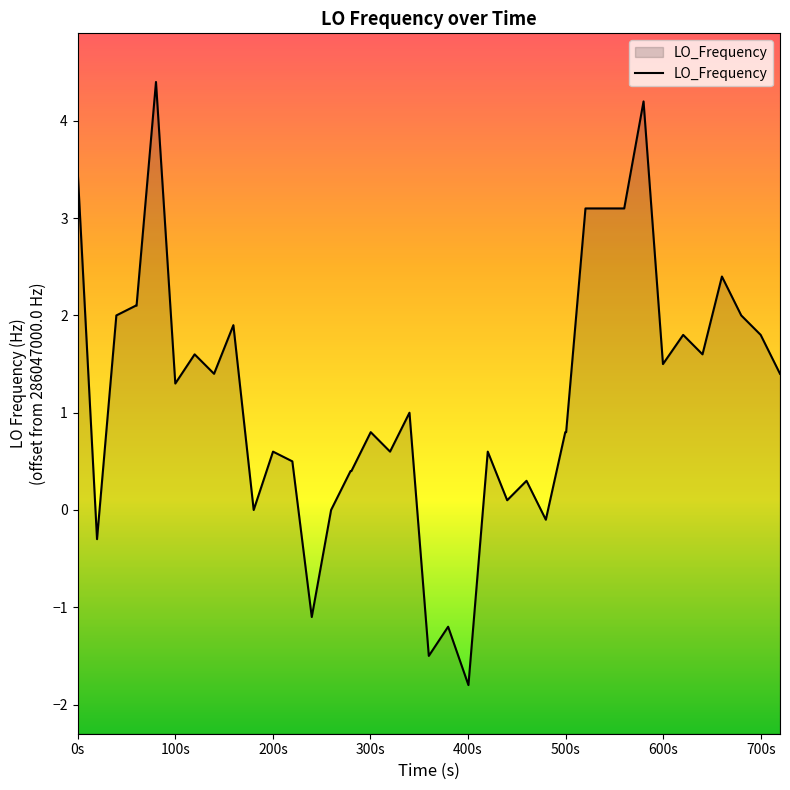

Count the number of values greater than 1.

20